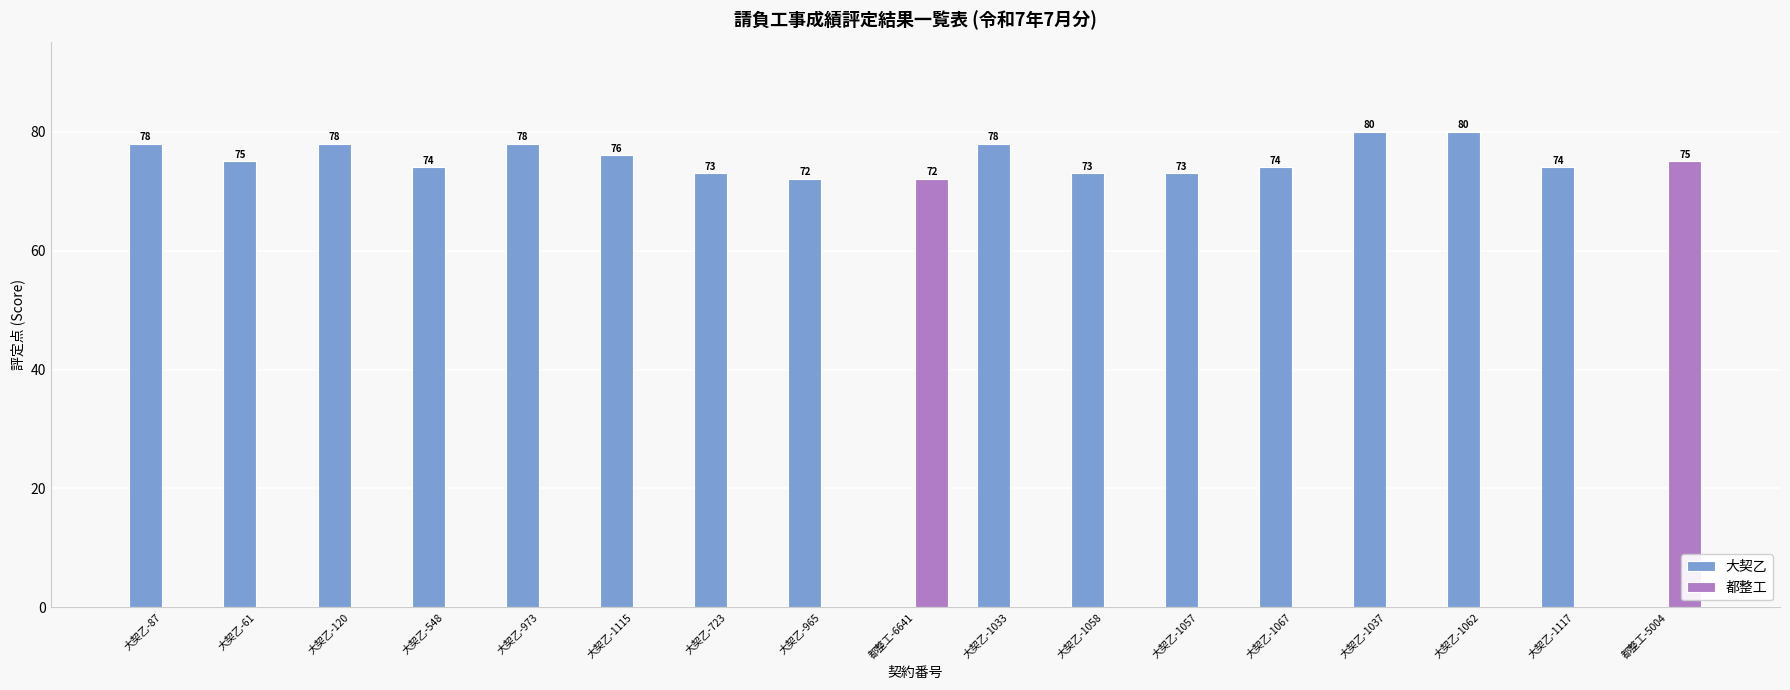

Is it true that 大契乙 equals 73 at 大契乙-1058?

True